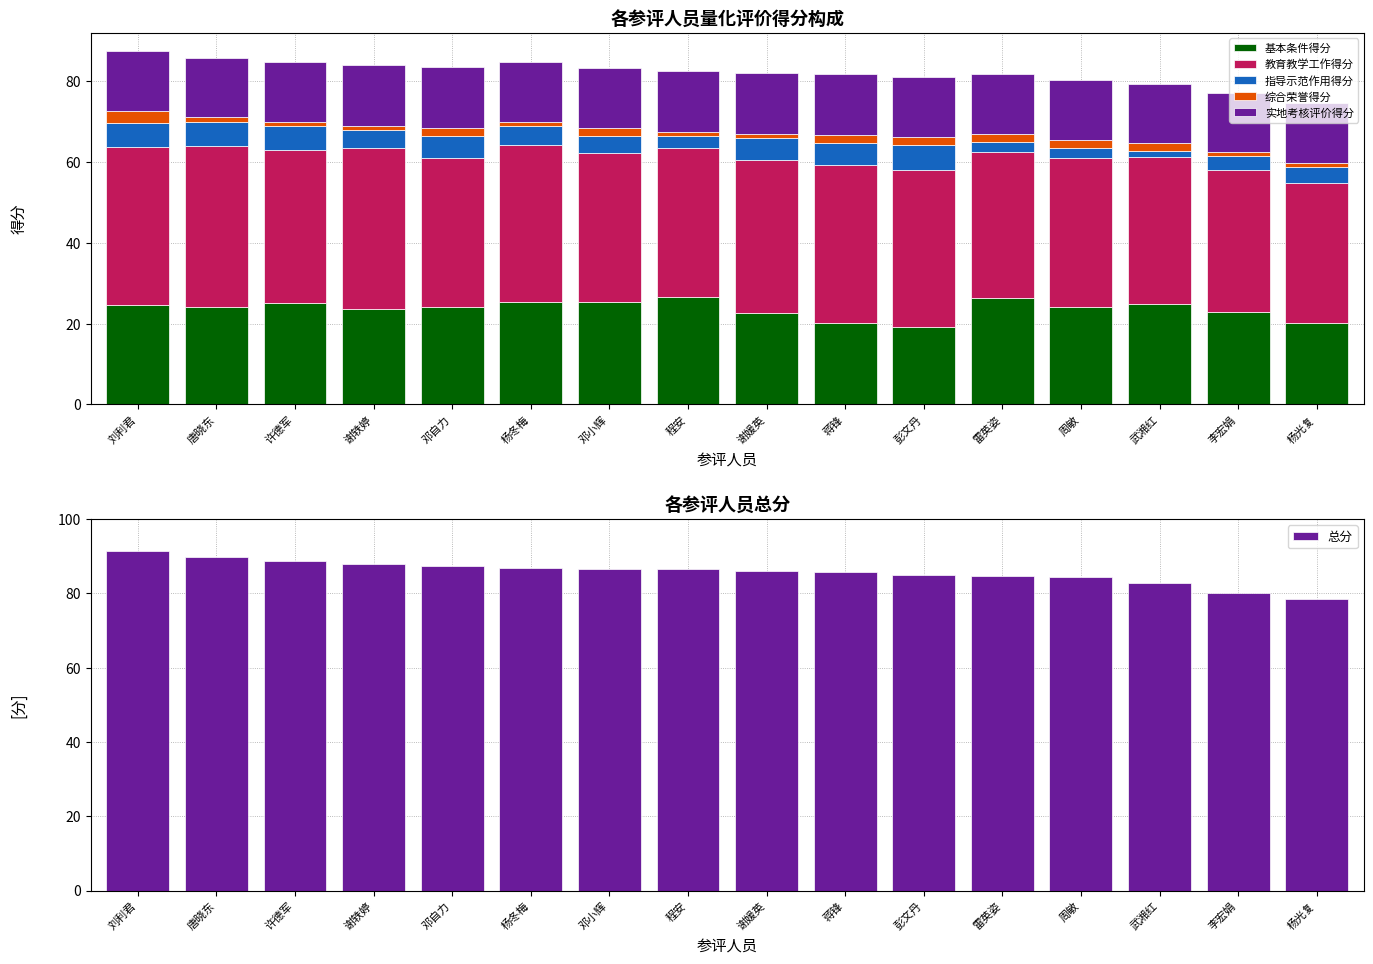

At how many categories does at least one series exceed 8?

16